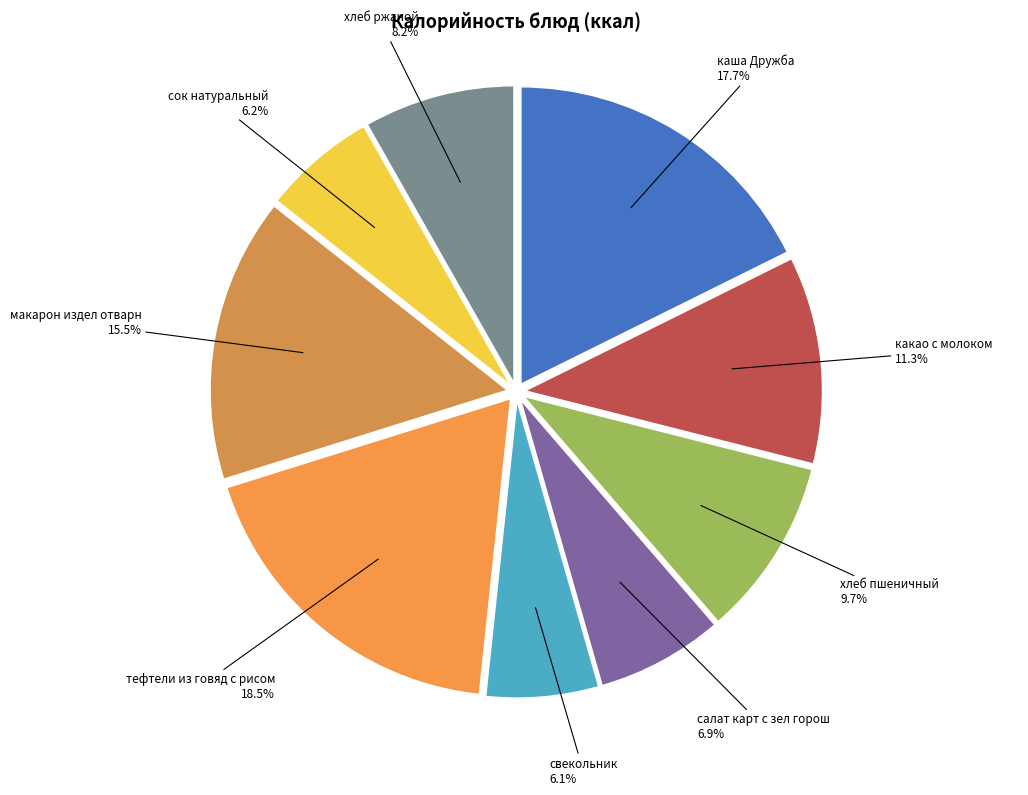

How many segments does this pie chart have?

9